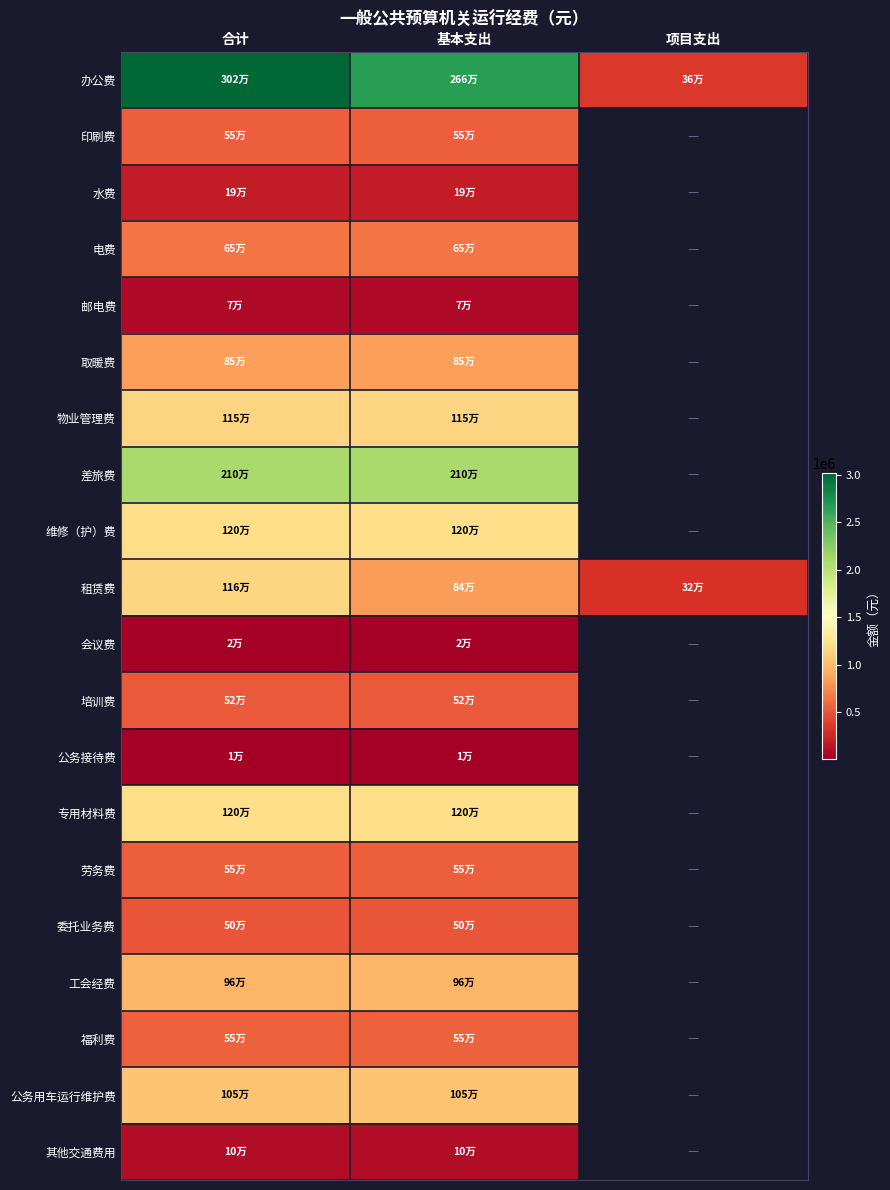

What is the spread (max minus min) of values at 基本支出?

2650000.0